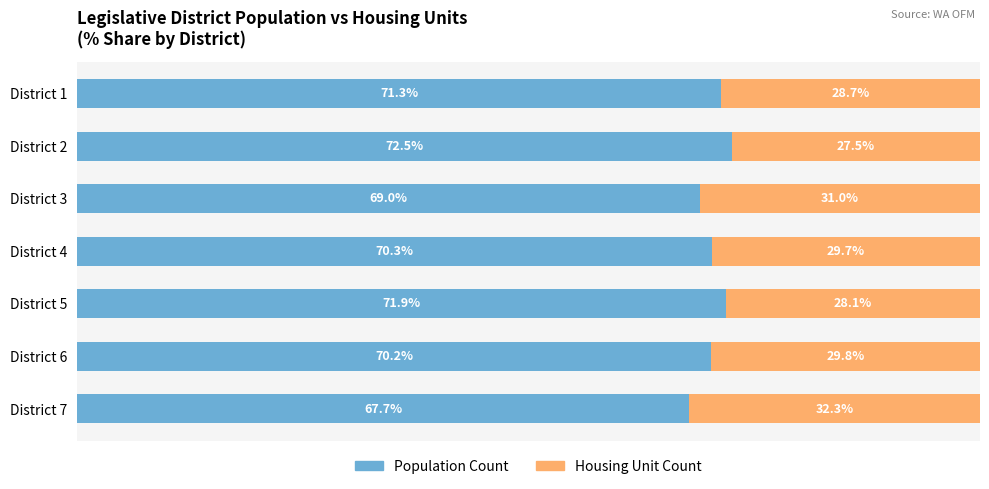

At which label does Population Count reach its peak?

District 2